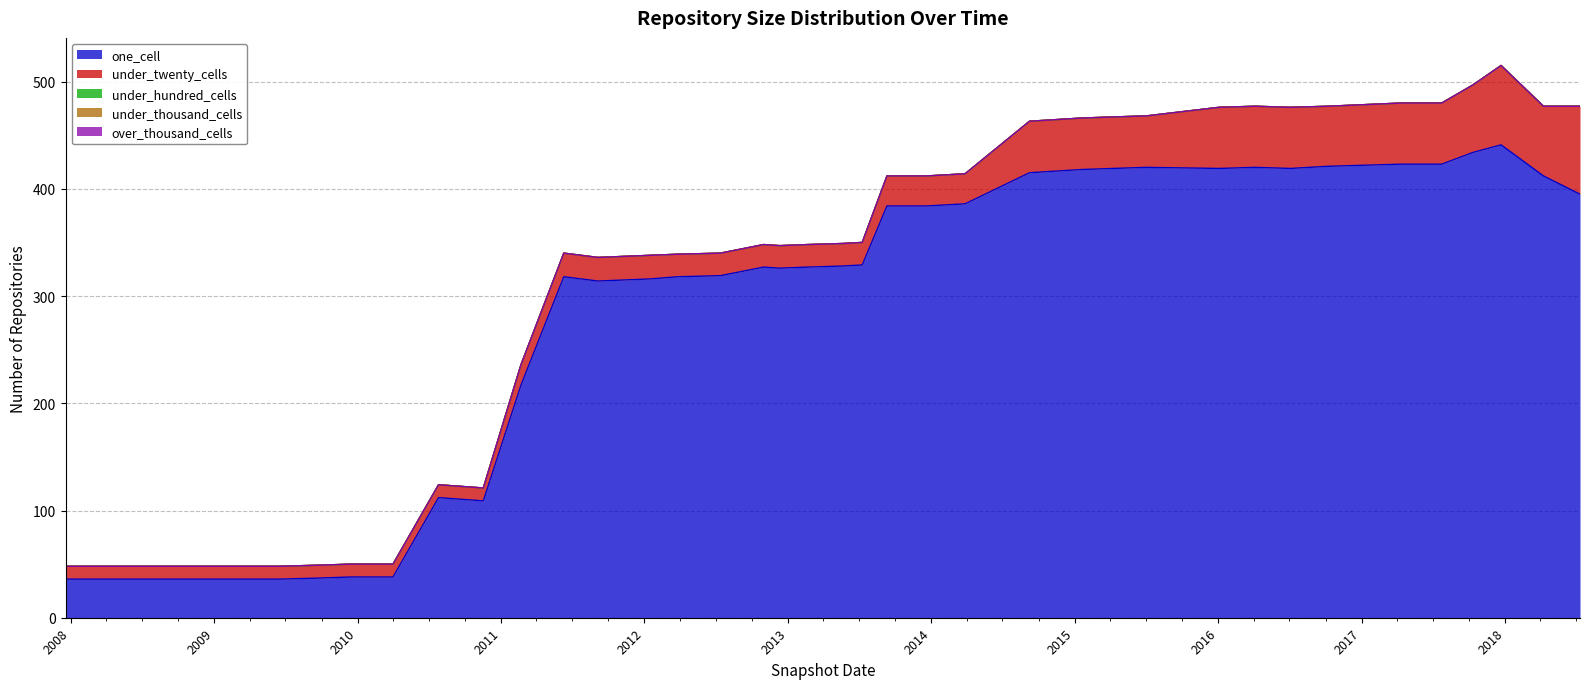

Is it true that under_twenty_cells equals 21 at 2012-03-26?

True